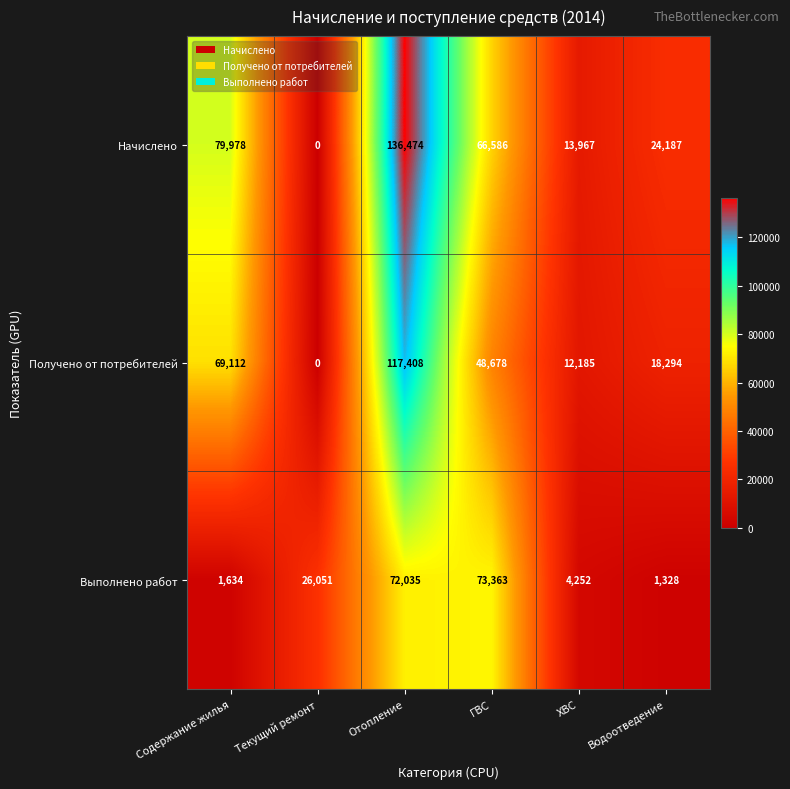

Count the number of data series in this chart.

3